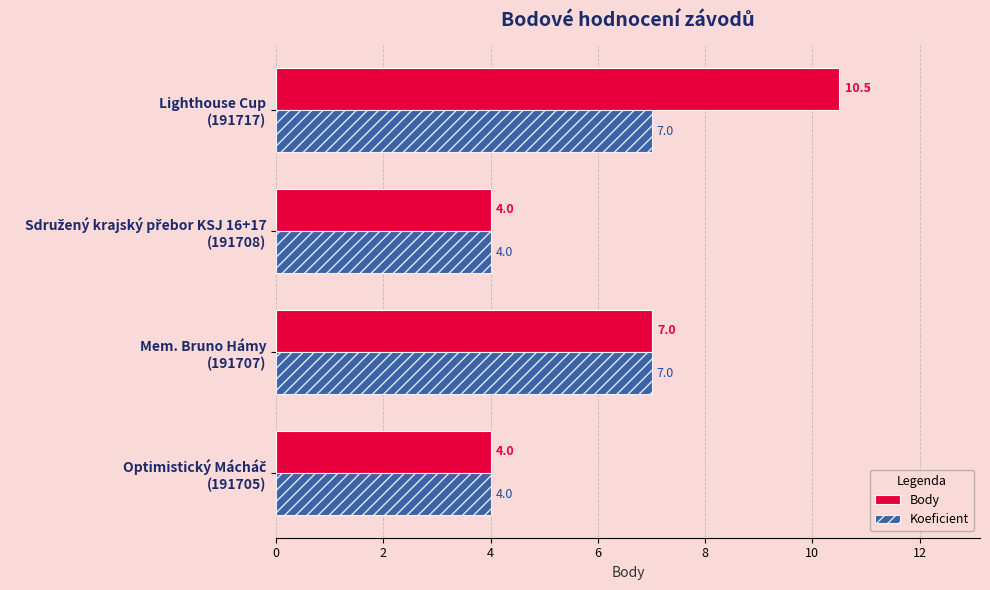

How many categories are shown in the chart?

4